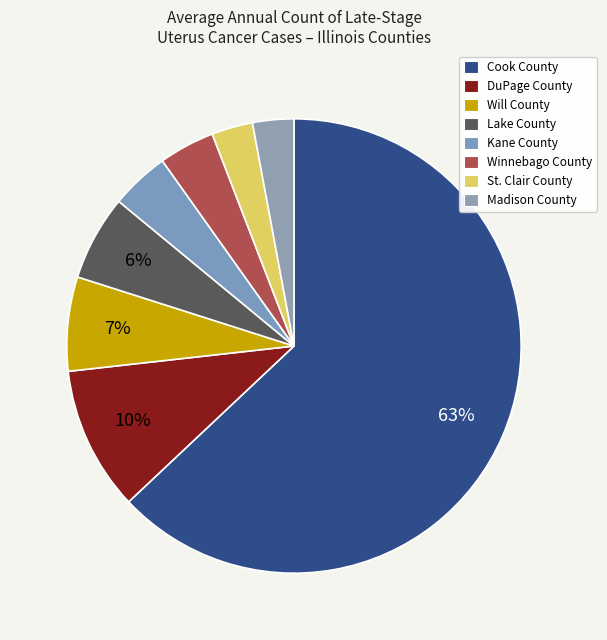

How many slices are in this pie chart?

8